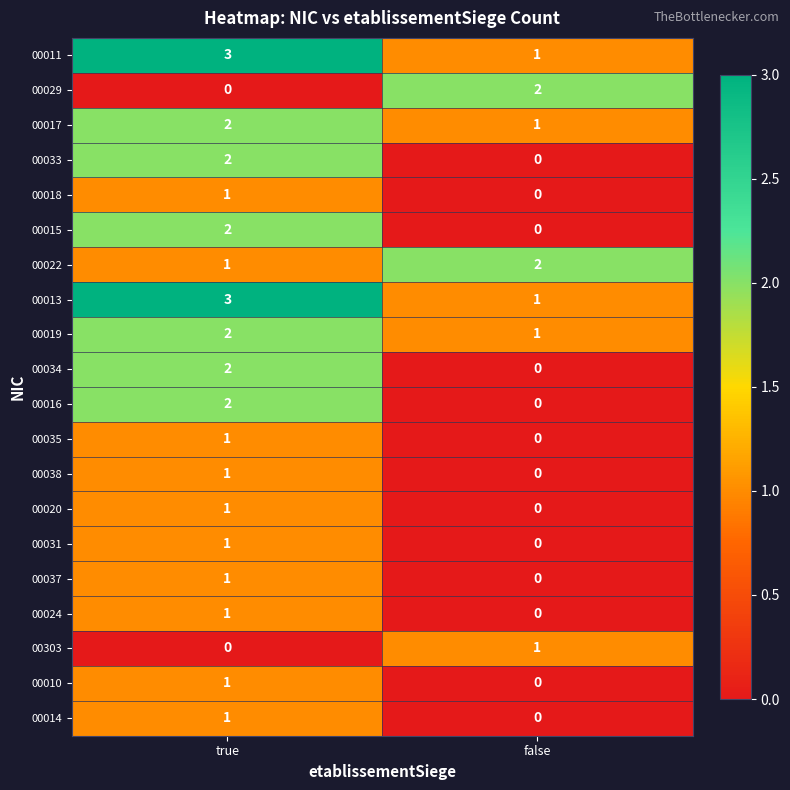

What is the difference between the highest and lowest values at true?

3